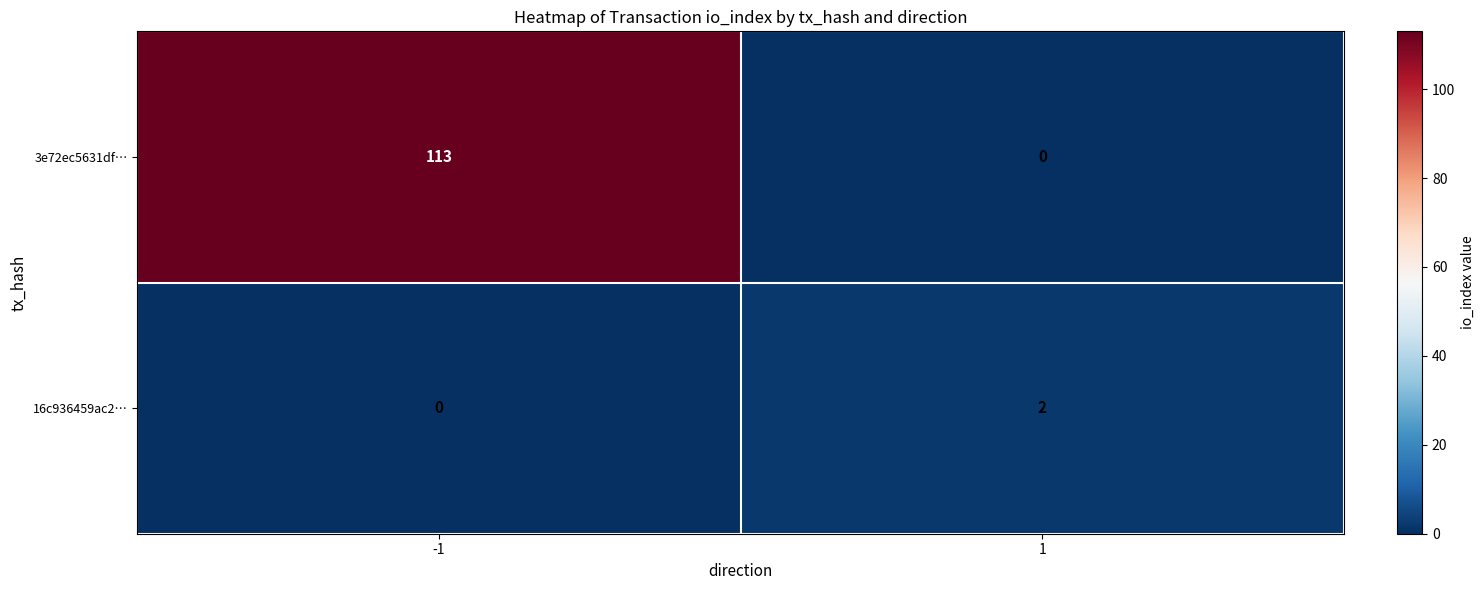

Which label corresponds to the largest value in the chart?

-1